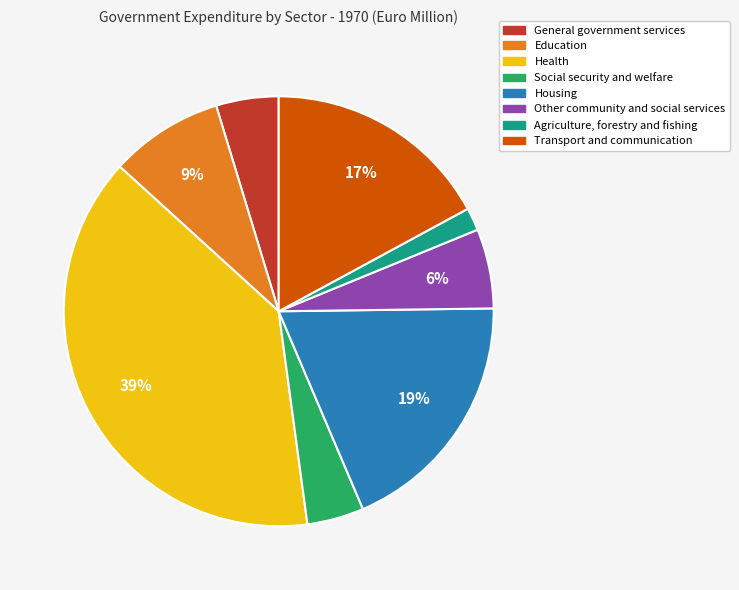

To the nearest percent, what percentage of the pie is Transport and communication?

17%